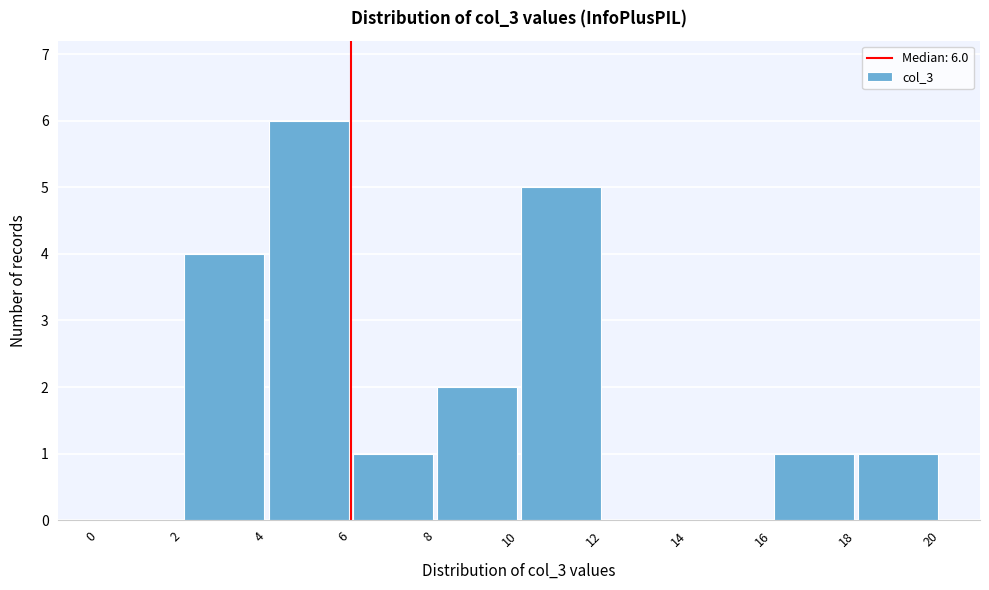

Over which range of the x-axis is the bar tallest?

4 to 6